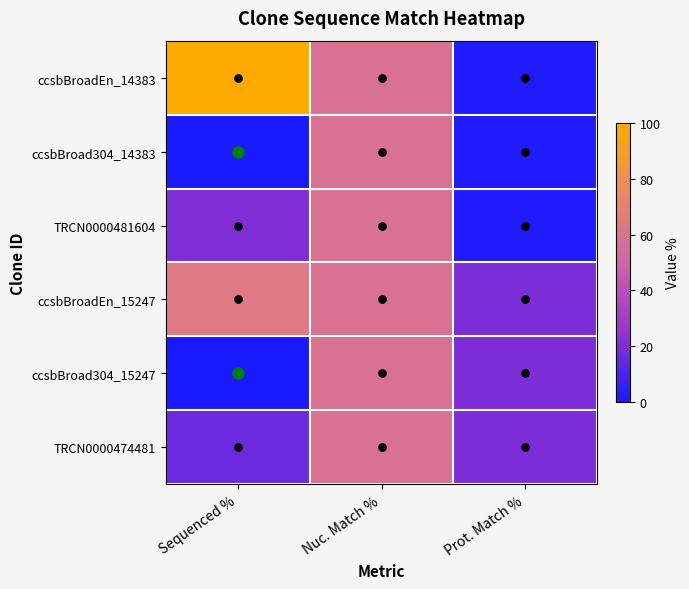

Which series has the largest range (max minus min)?

ccsbBroadEn_14383